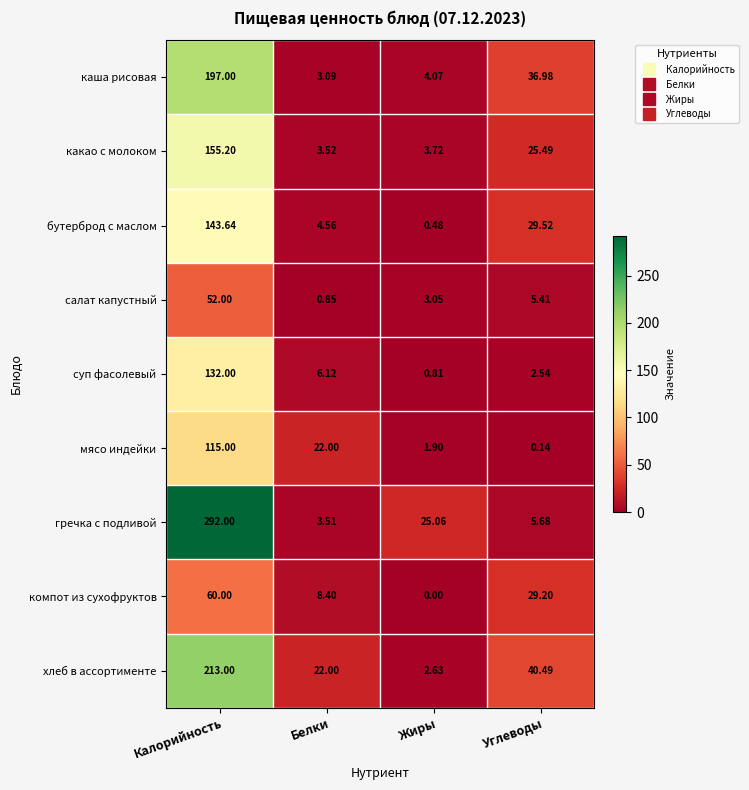

Which label corresponds to the smallest value in the chart?

Жиры